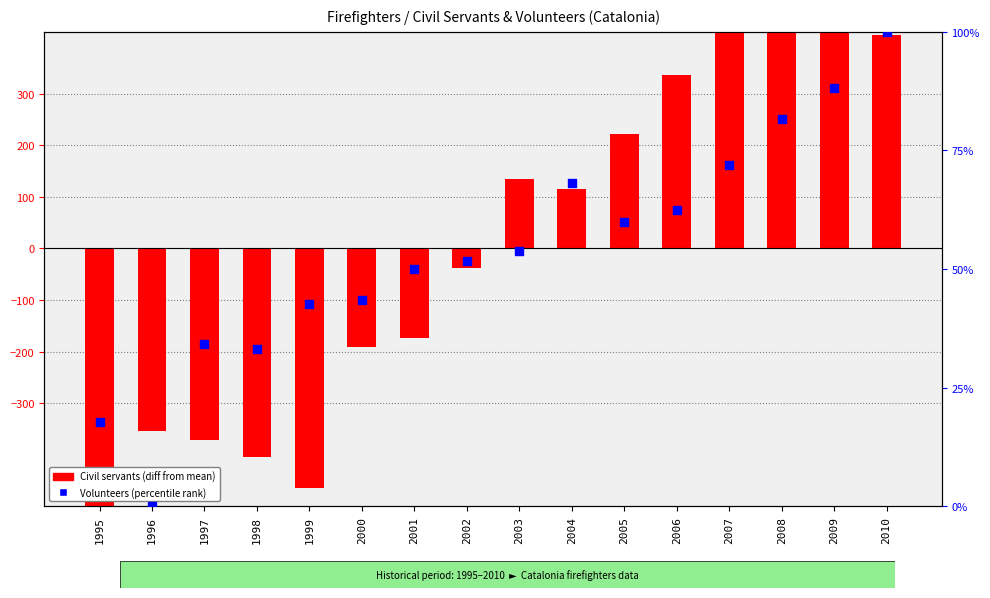

Which series contains the highest Y value?

Civil servants (diff from mean)